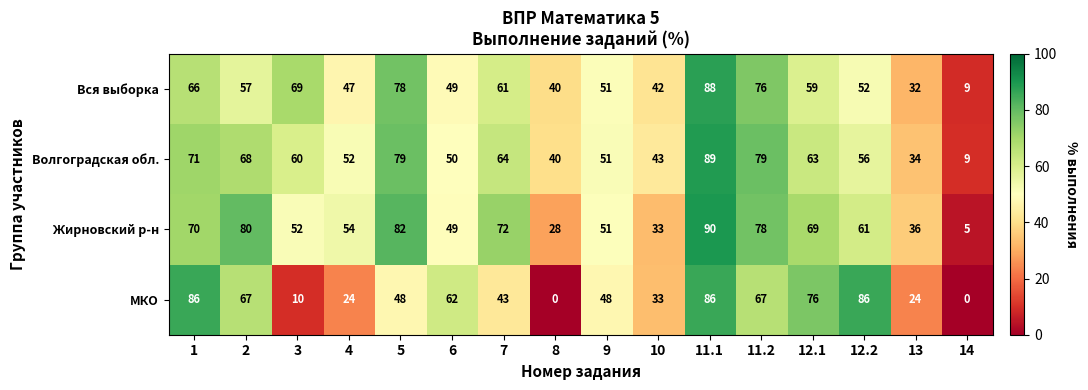

What is the difference between the highest and lowest values at 10?

10